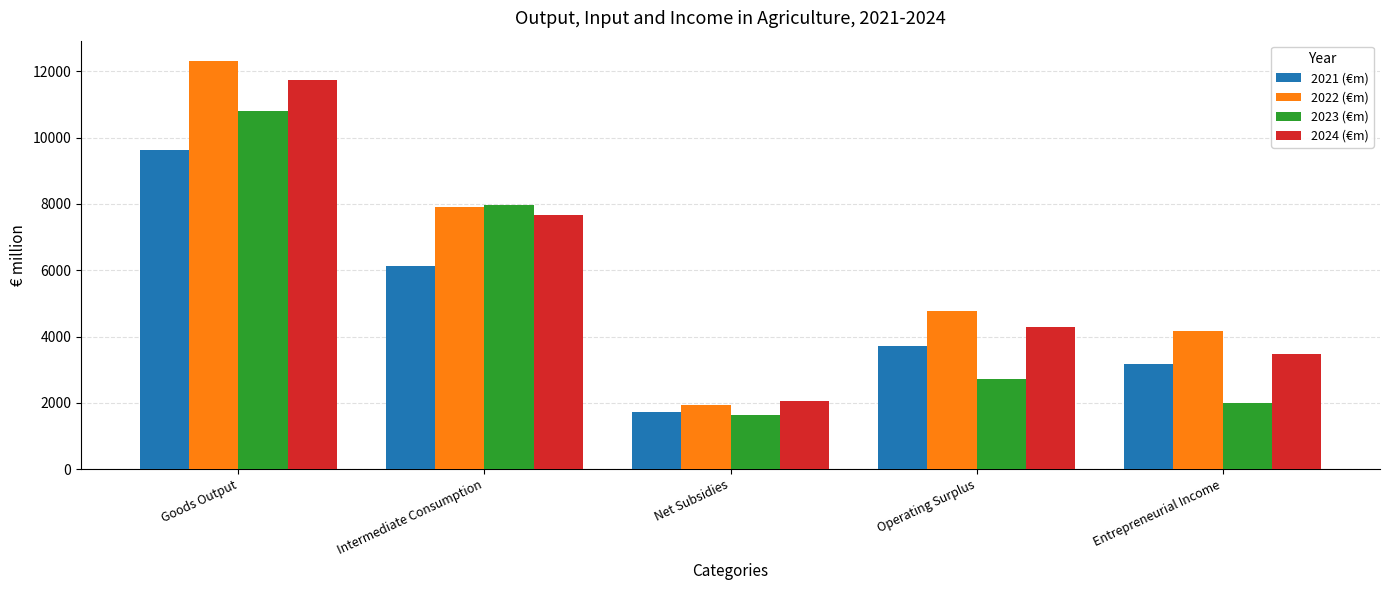

What is the sum of all 2023 (€m) values?

25135.7